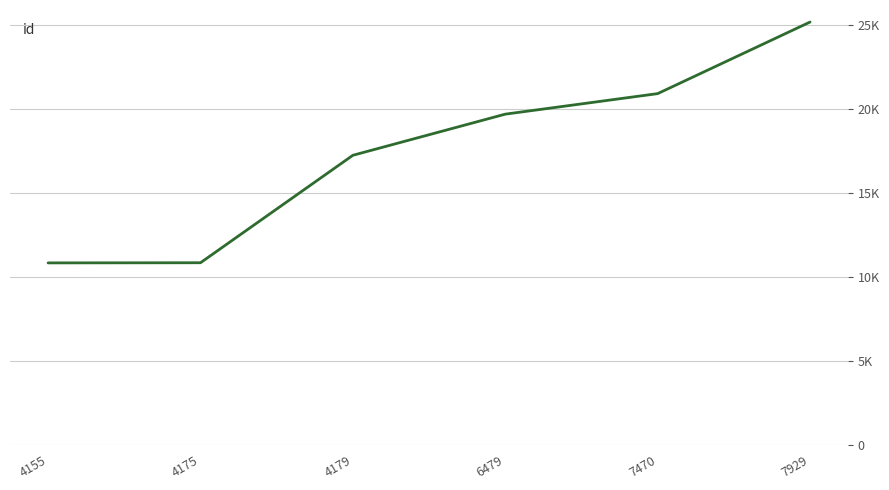

Does the chart have visible grid lines?

Yes